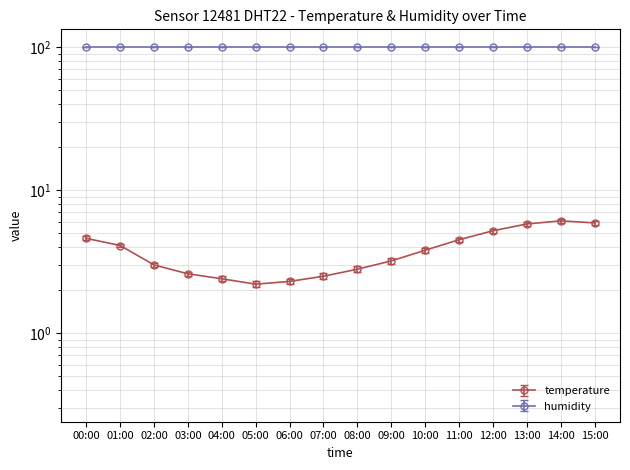

Is this an area chart (filled region under the line)?

No